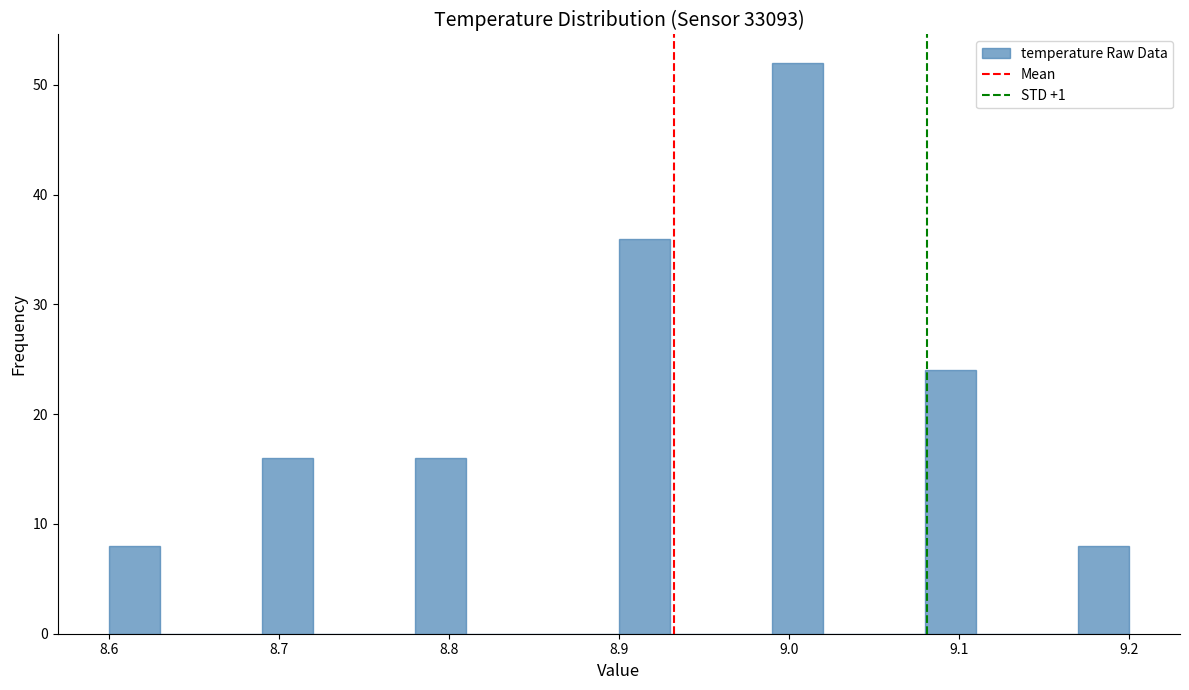

Around what value on the x-axis is the tallest bar? Give the approximate position of its centre, as read against the axis.

9.01